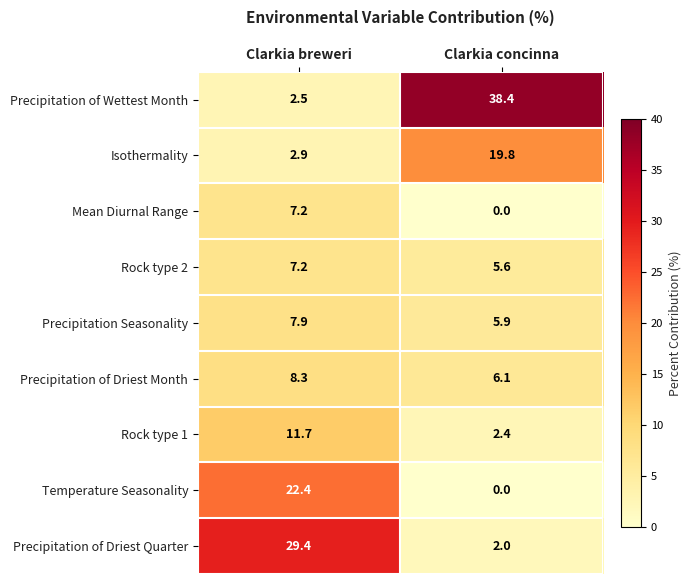

The Precipitation of Driest Quarter series shows 2.9 at Clarkia concinna. True or false?

False